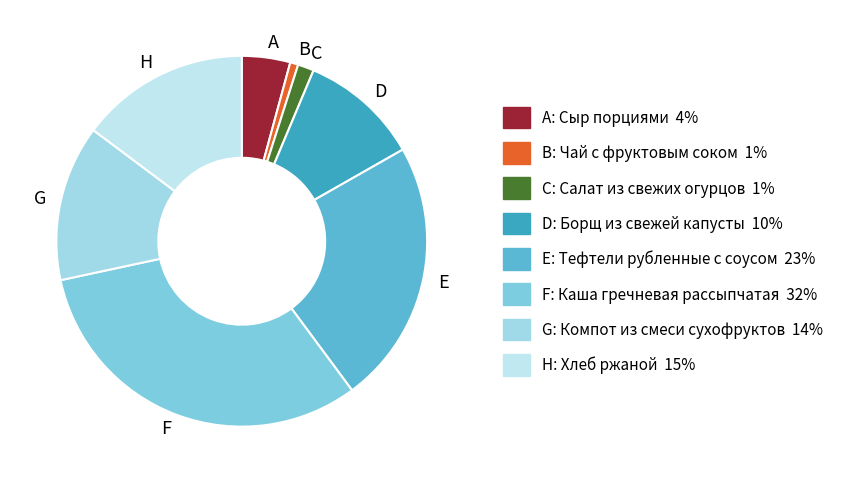

Rank the categories by value from lowest to highest.

B, C, A, D, G, H, E, F